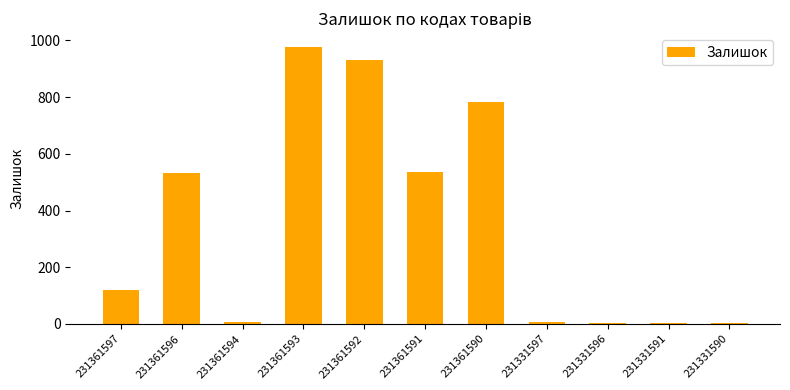

The value at 231361591 is 813. True or false?

False